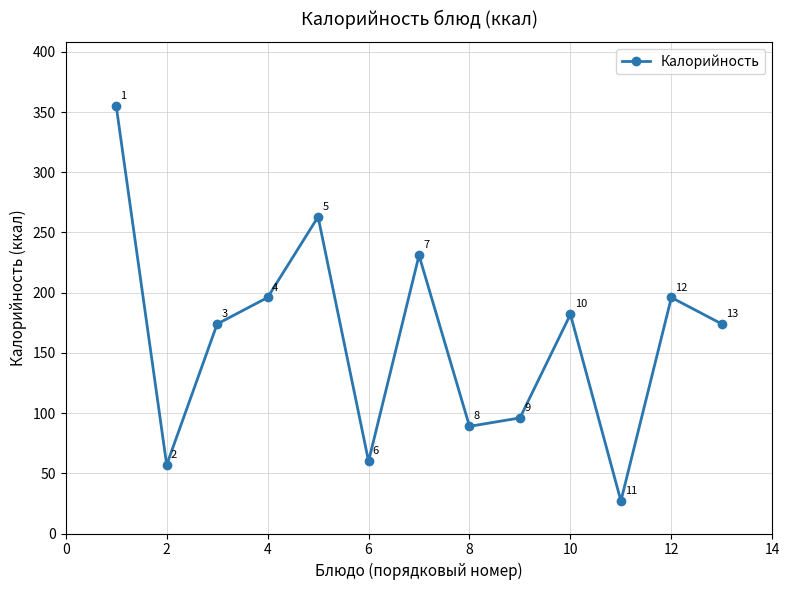

How many distinct data groups are displayed?

1